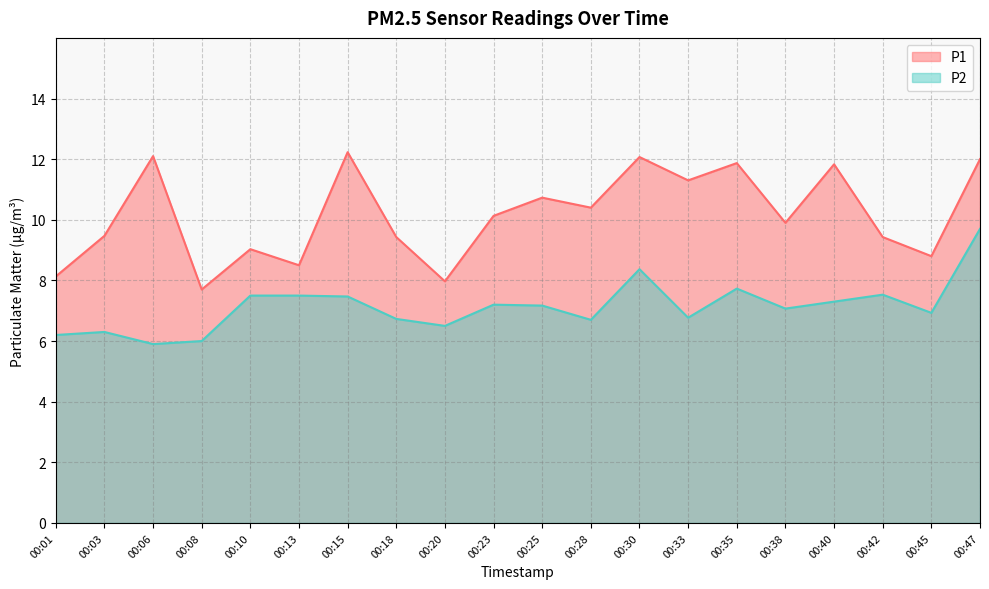

Read the P2 value at 00:01.

6.2